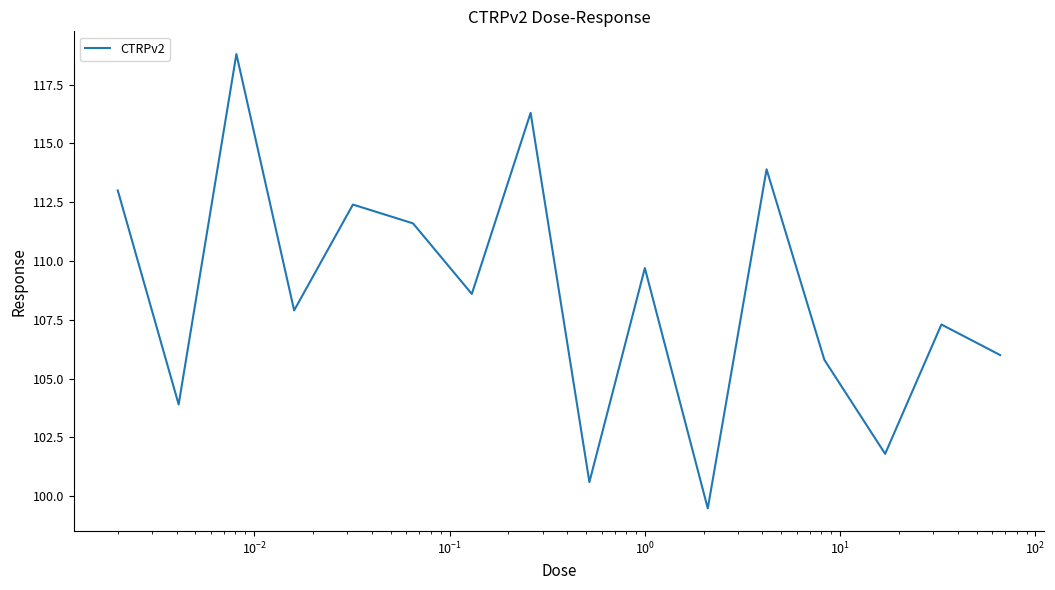

Reading left to right, extract all data points from this chart.

113.0	103.9	118.8	107.9	112.4	111.6	108.6	116.3	100.6	109.7	99.5	113.9	105.8	101.8	107.3	106.0